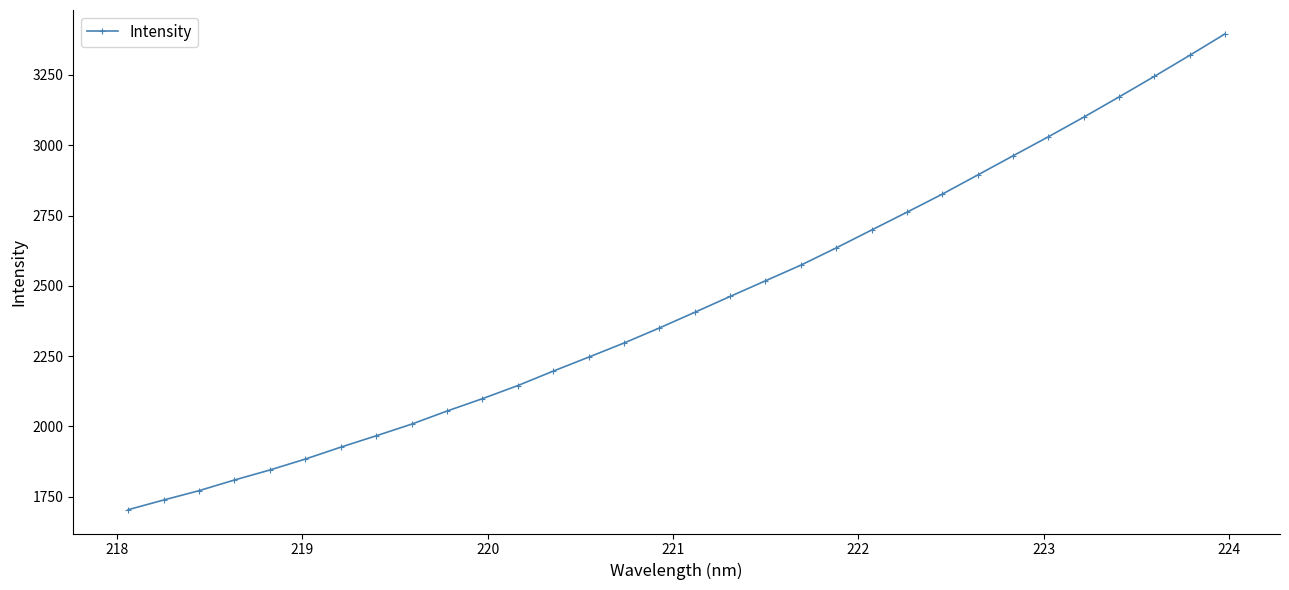

What is the difference between the second highest and second lowest values?

1581.3